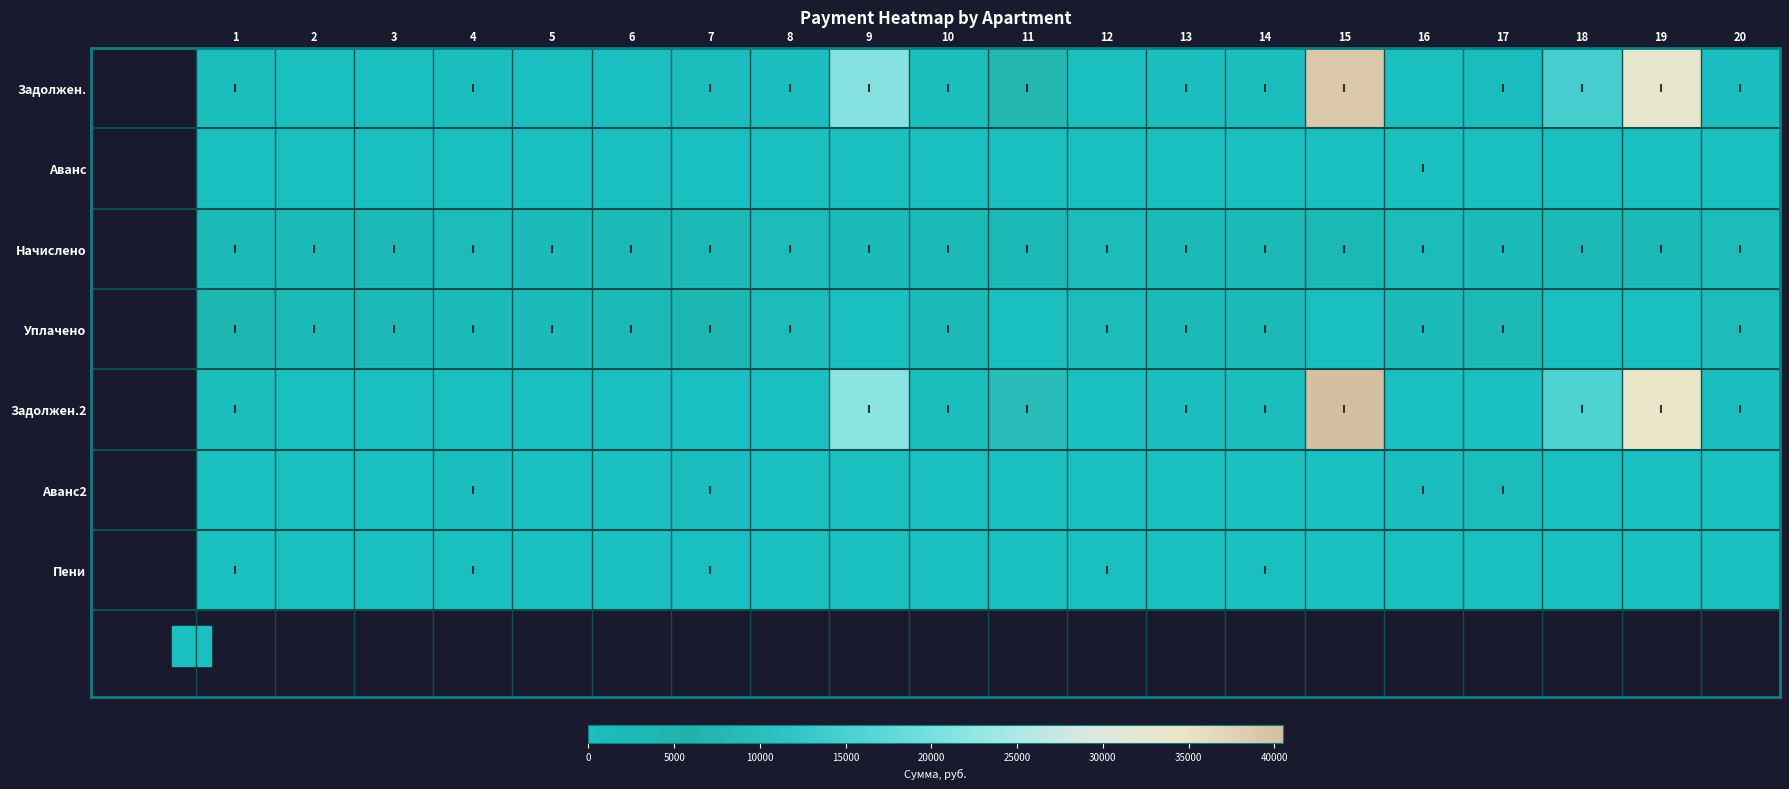

Count the number of data series in this chart.

7